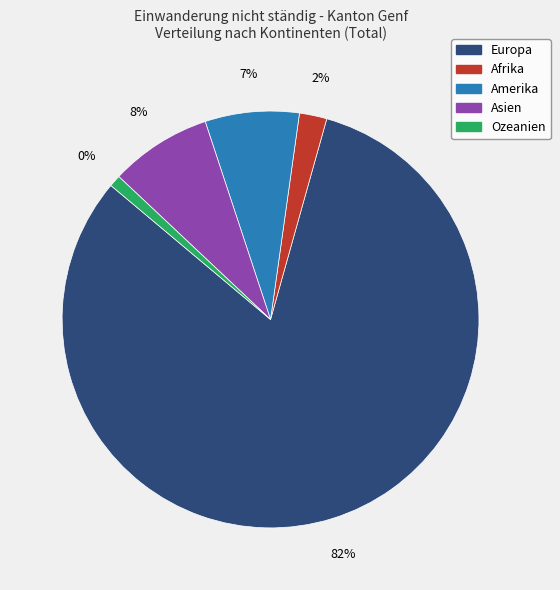

Rank the categories by value from highest to lowest.

Europa, Asien, Amerika, Afrika, Ozeanien